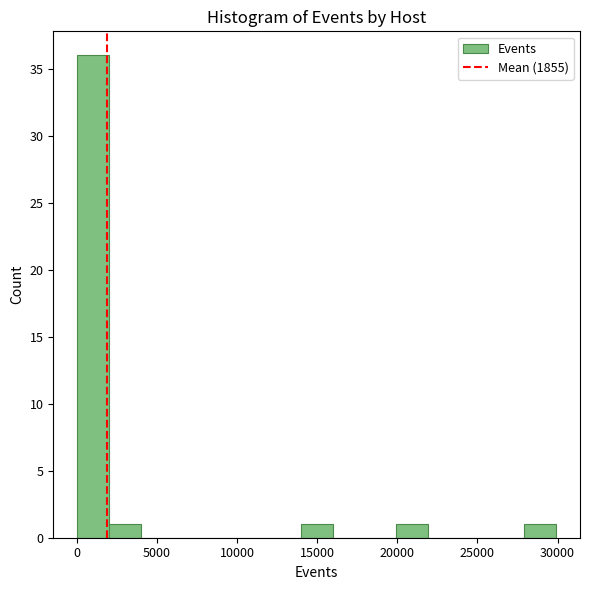

Around what value on the x-axis is the tallest bar? Give the approximate position of its centre, as read against the axis.

1000